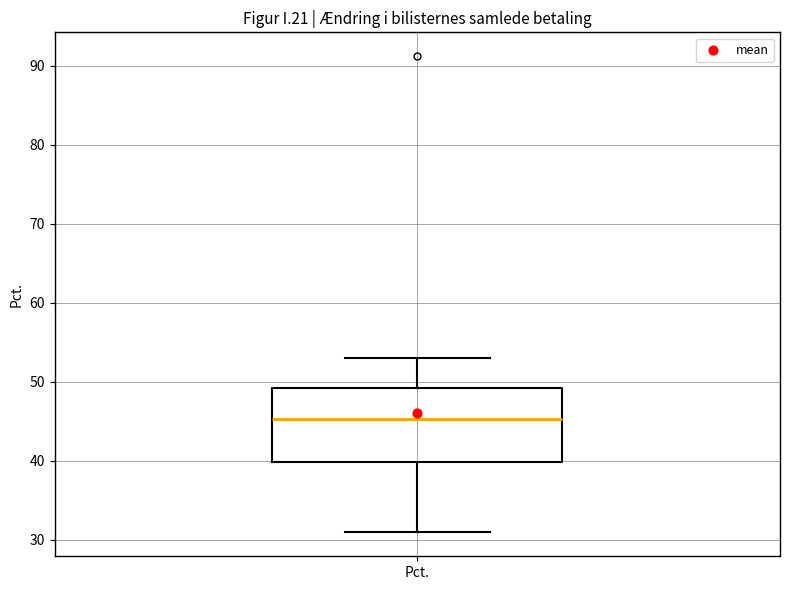

Transcribe this box plot: give where the median line is, the range the box spans, and where the two whiskers end, as read against the y-axis. The values are not printed on the chart, so give them approximately, as read against the axis.

median 45, box 40 to 49, whiskers 31 to 53